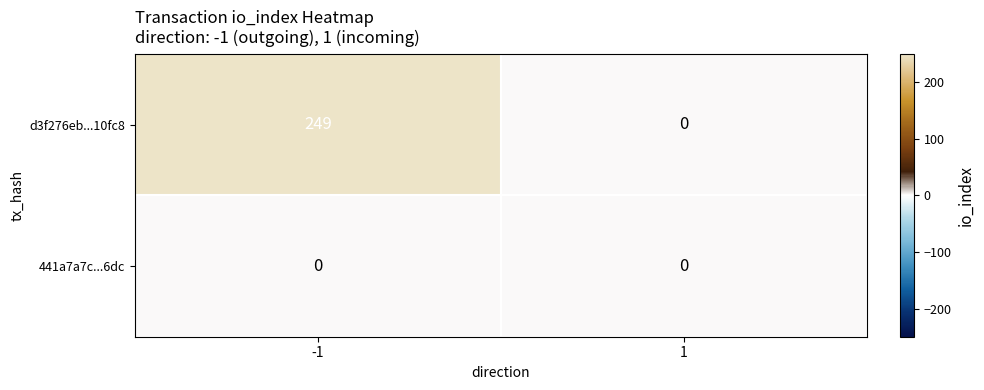

What is the greatest value displayed?

249